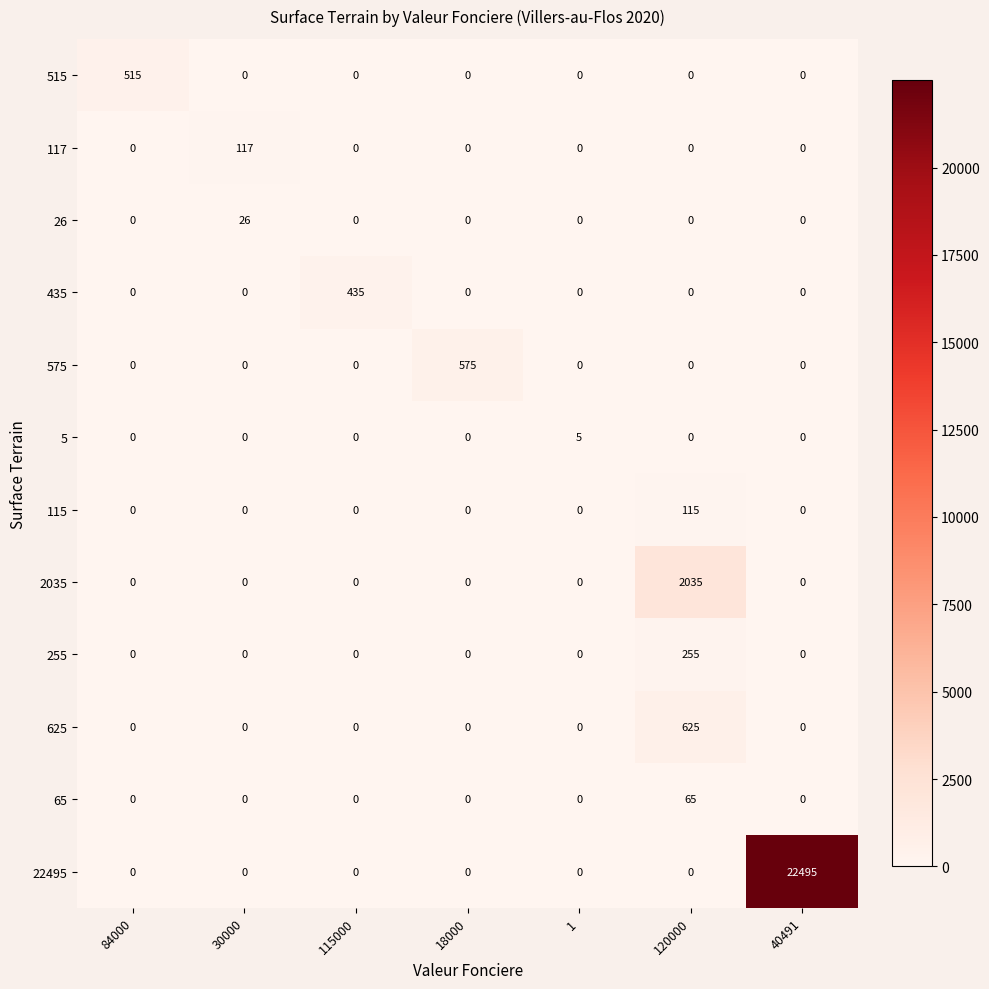

List the series in order of their peak value, highest first.

22495, 2035, 625, 575, 515, 435, 255, 117, 115, 65, 26, 5